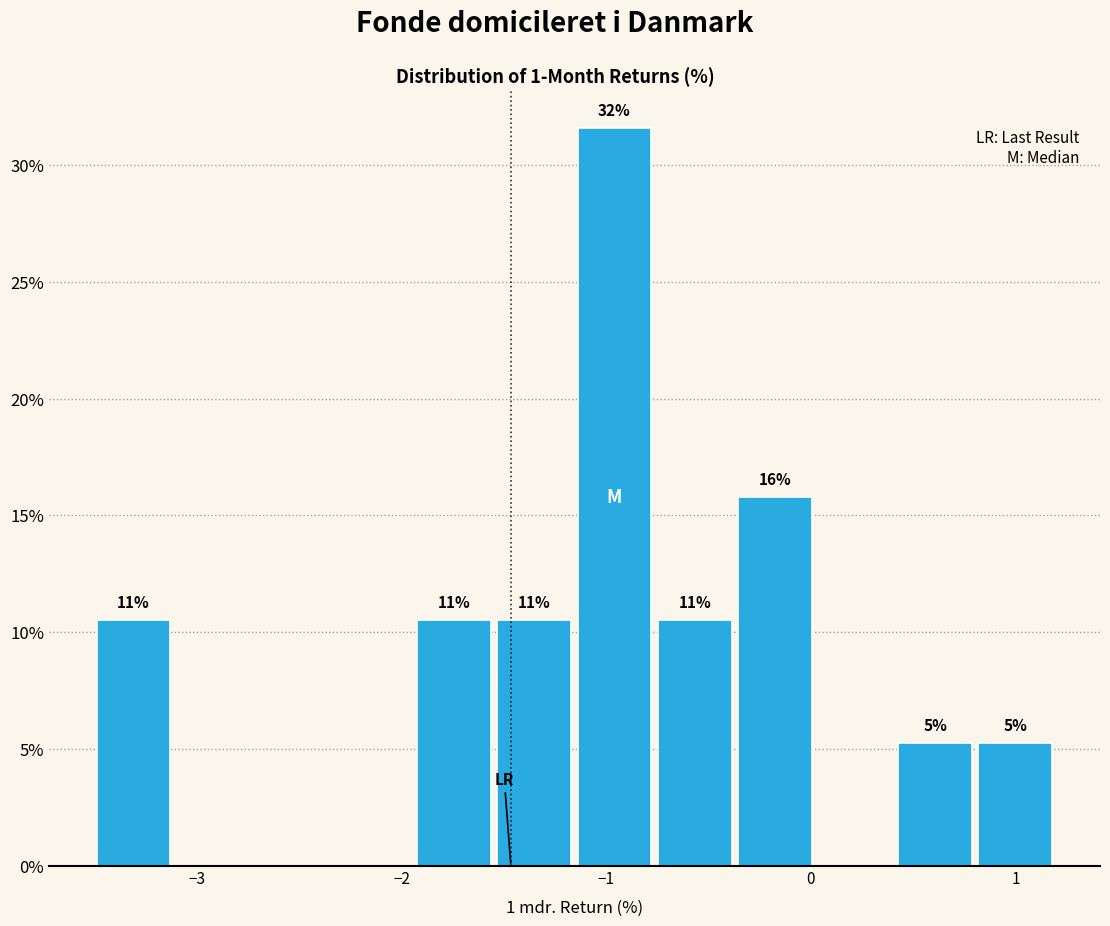

Read against the x-axis, roughly where is the centre of the tallest bar?

-1.0